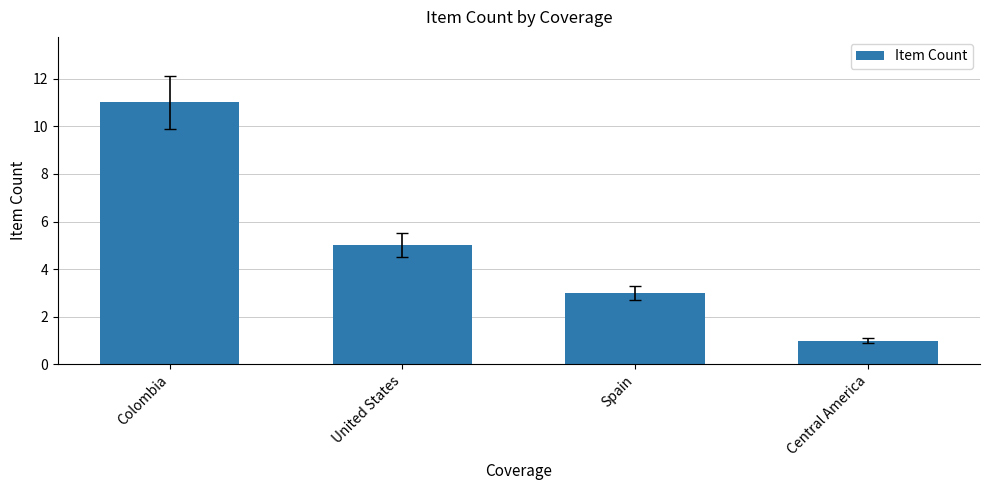

Is it true that the value at Central America is 1?

True